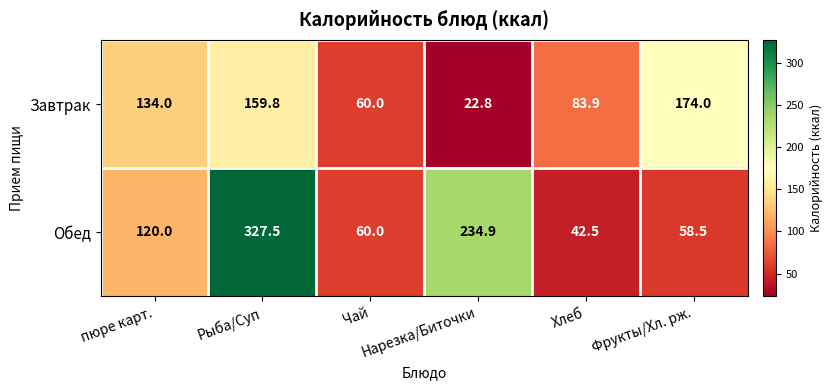

At how many categories does at least one series exceed 34?

6